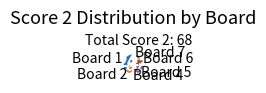

Is there a majority slice in this chart?

No